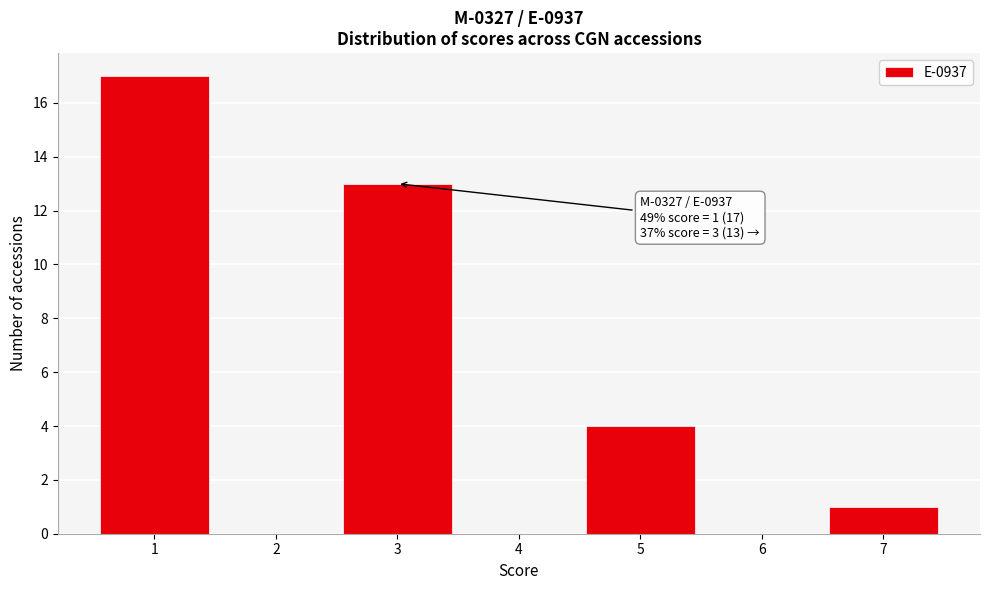

Which range on the x-axis has the tallest bar?

0.5 to 1.5